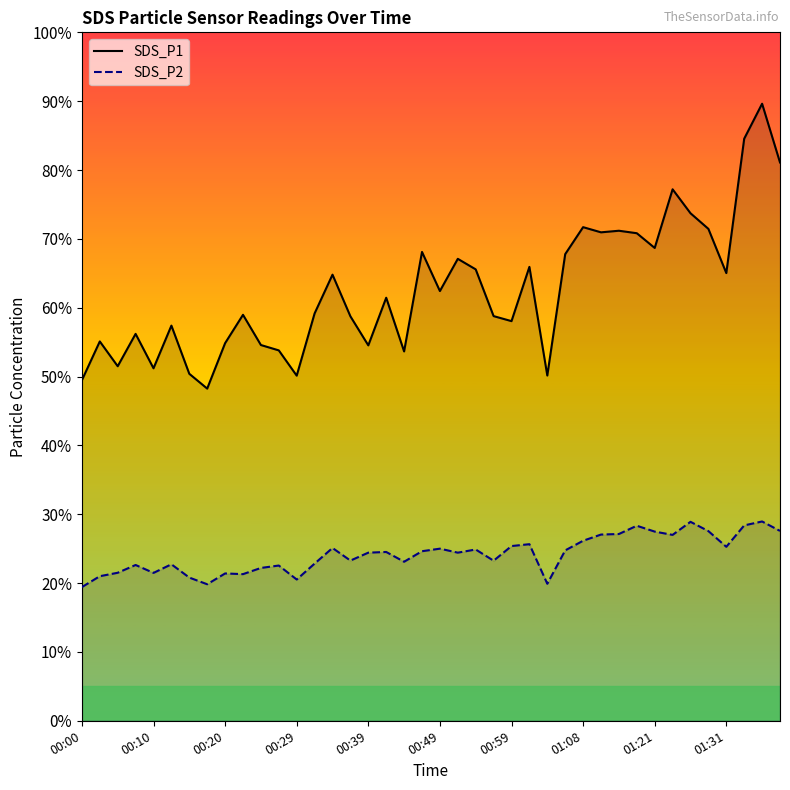

What is the lowest value of the SDS_P2 series?

19.4